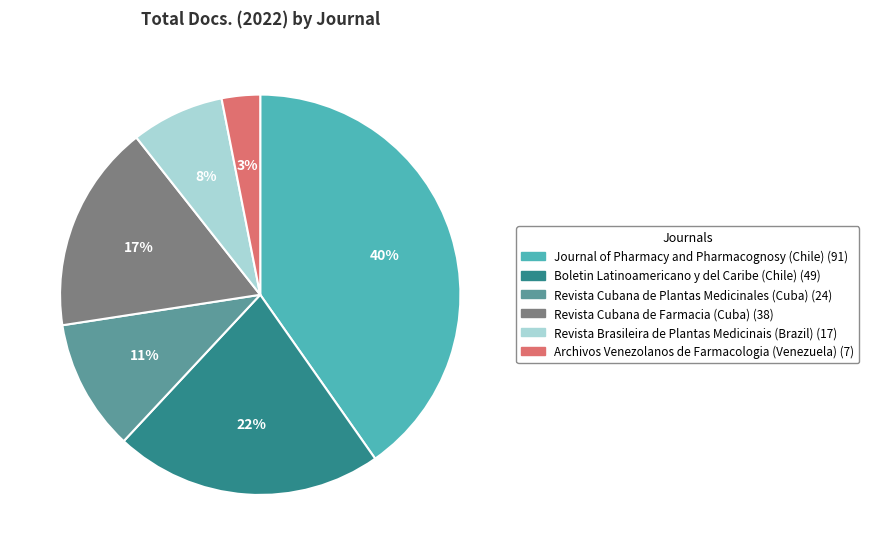

Which slice is the largest?

Journal of Pharmacy and Pharmacognosy (Chile)